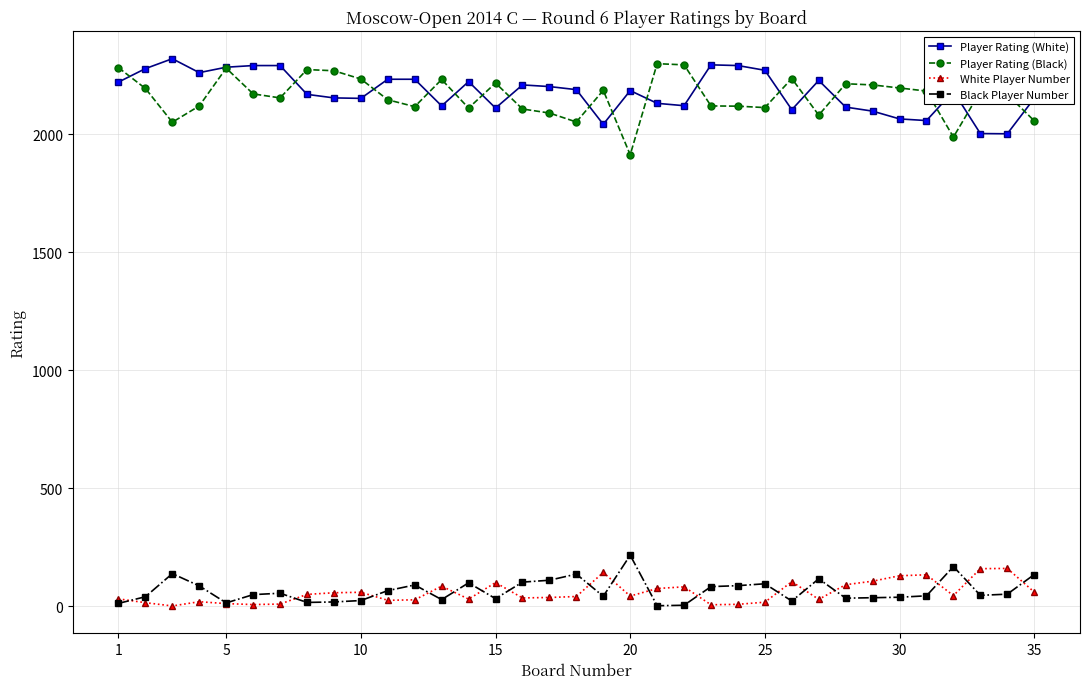

What is the maximum value for White Player Number?

160